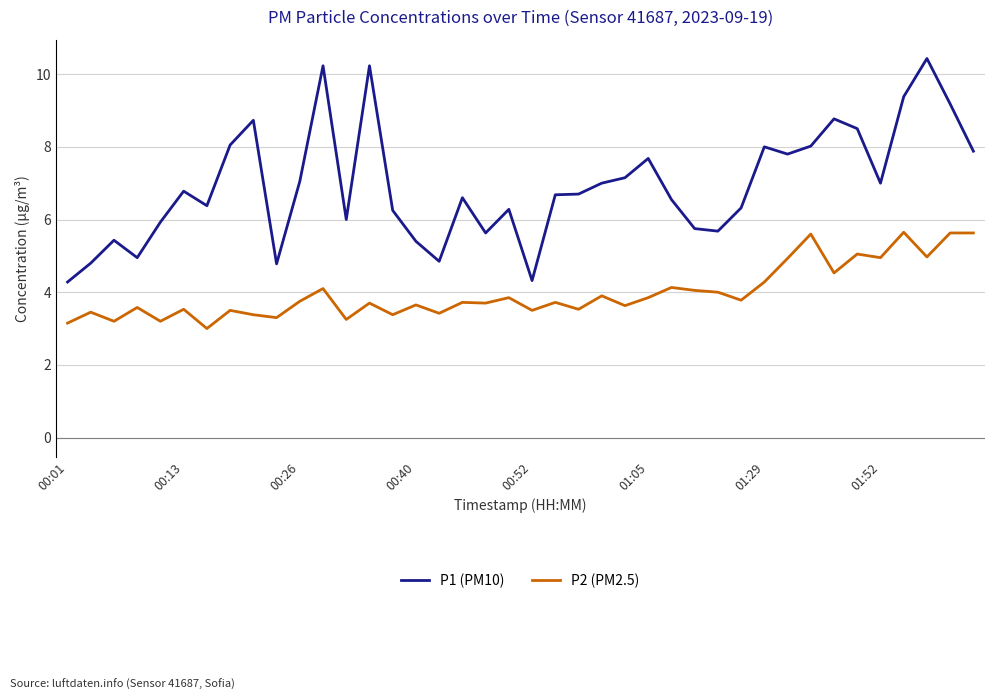

List the series in order of their overall mean, lowest first.

P2 (PM2.5), P1 (PM10)